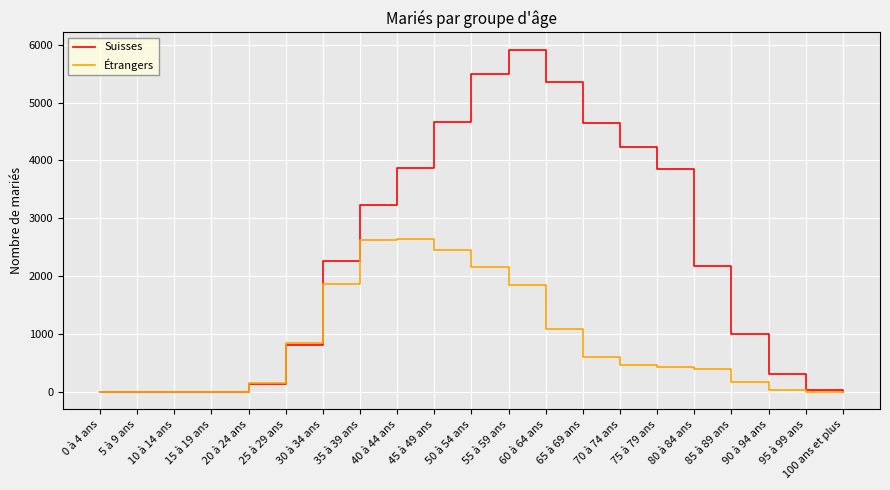

The Suisses series shows 1566 at 85 à 89 ans. True or false?

False